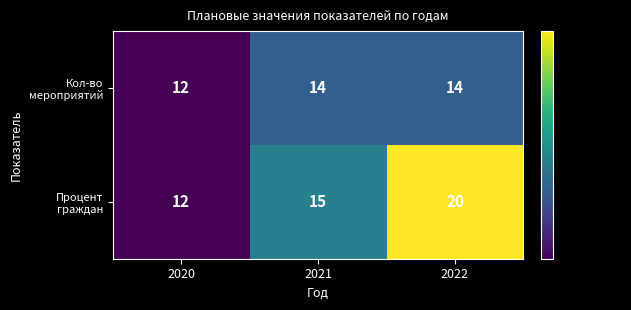

What is the smallest value displayed?

12